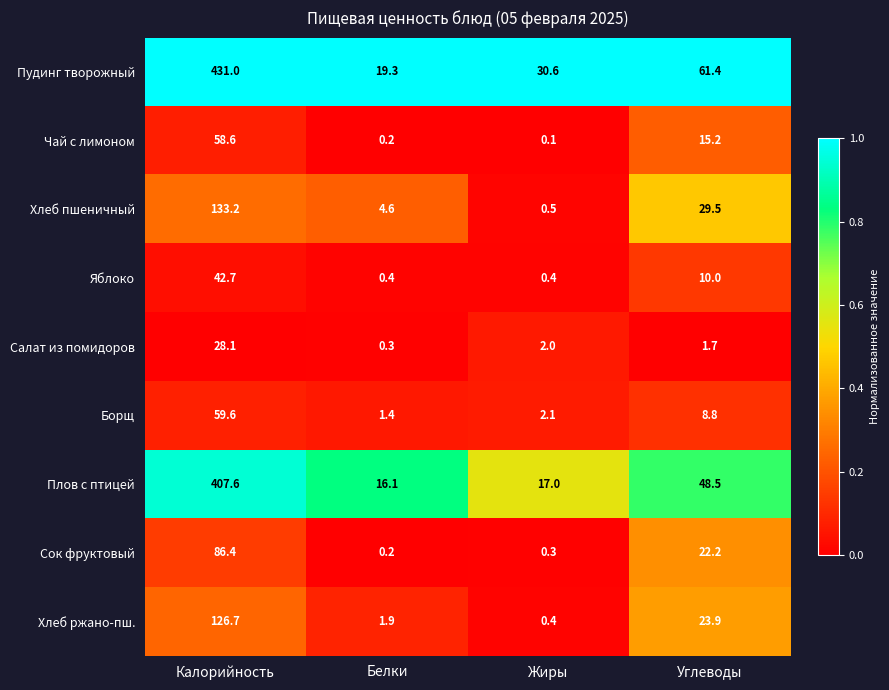

At how many categories does at least one series exceed 0?

4